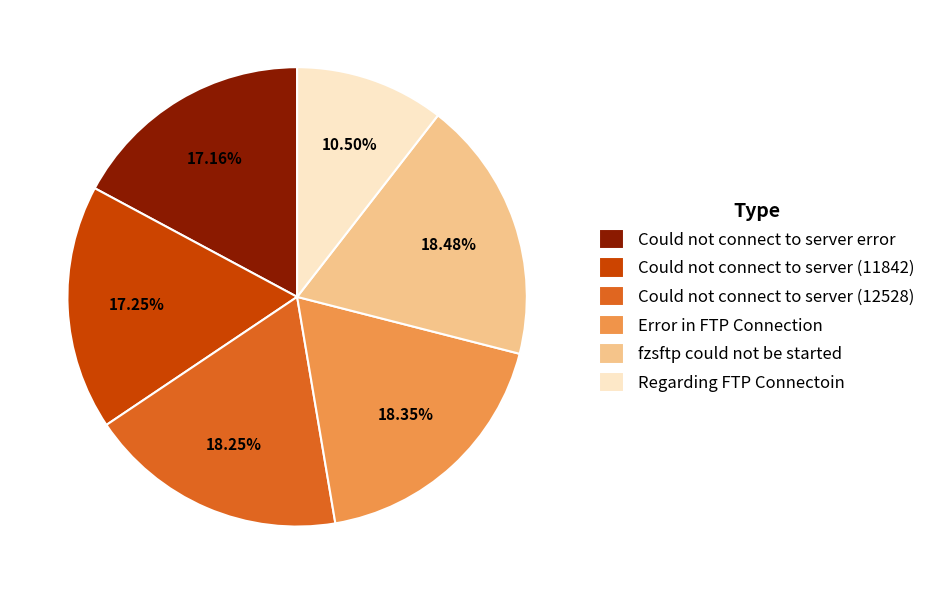

Do Could not connect to server error and fzsftp could not be started together represent more than half of the pie?

No